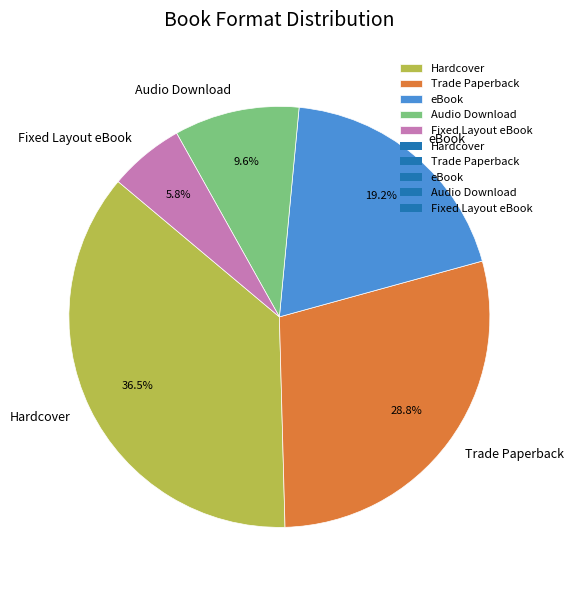

To the nearest percent, what portion does Fixed Layout eBook represent?

6%